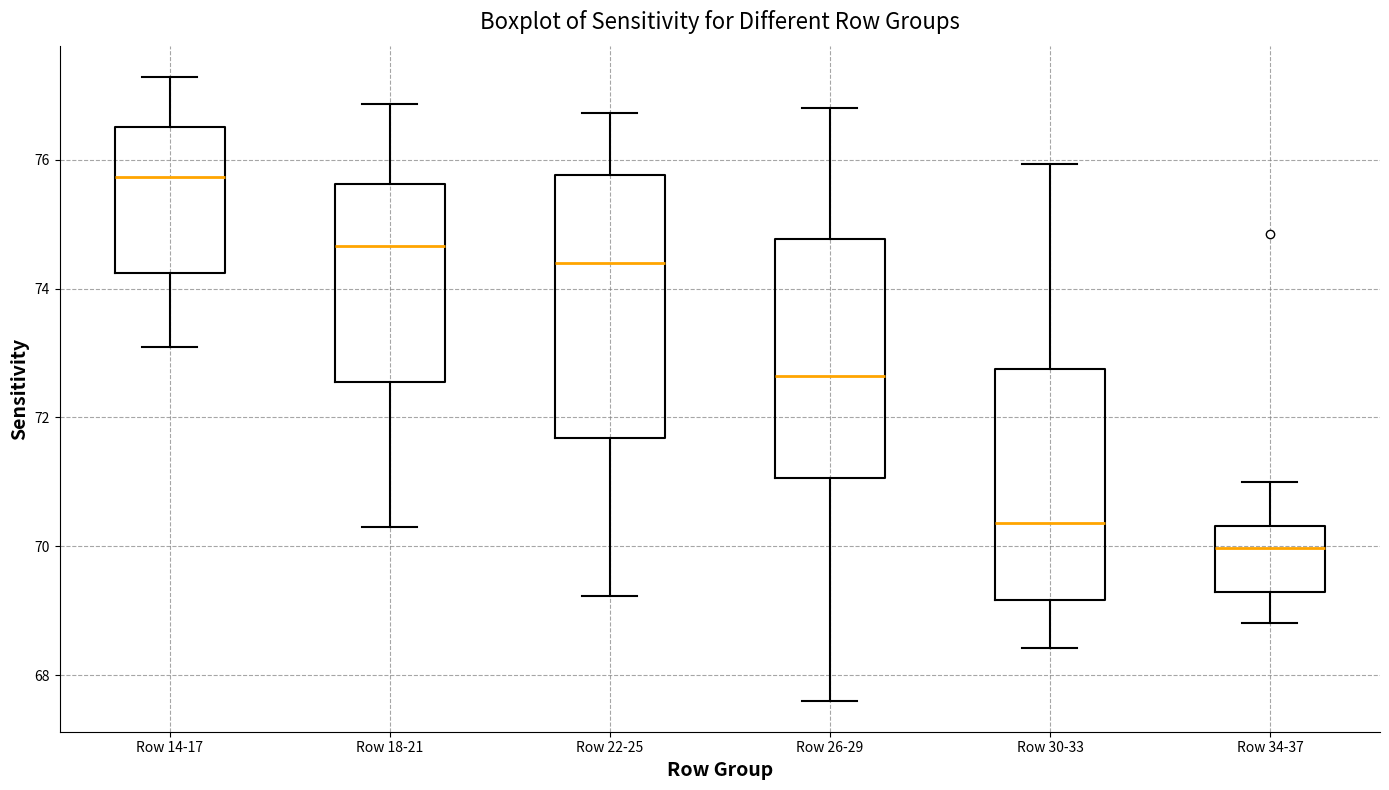

Reading left to right, read every box against the y-axis: the position of its median line, the range the box covers, and the ends of its whiskers. The values are not printed on the chart, so give them approximately, as read against the axis.

Row 14-17: median 75.8, box 74.2 to 76.6, whiskers 73.0 to 77.2
Row 18-21: median 74.6, box 72.6 to 75.6, whiskers 70.4 to 76.8
Row 22-25: median 74.4, box 71.6 to 75.8, whiskers 69.2 to 76.8
Row 26-29: median 72.6, box 71.0 to 74.8, whiskers 67.6 to 76.8
Row 30-33: median 70.4, box 69.2 to 72.8, whiskers 68.4 to 76.0
Row 34-37: median 70.0, box 69.2 to 70.4, whiskers 68.8 to 71.0